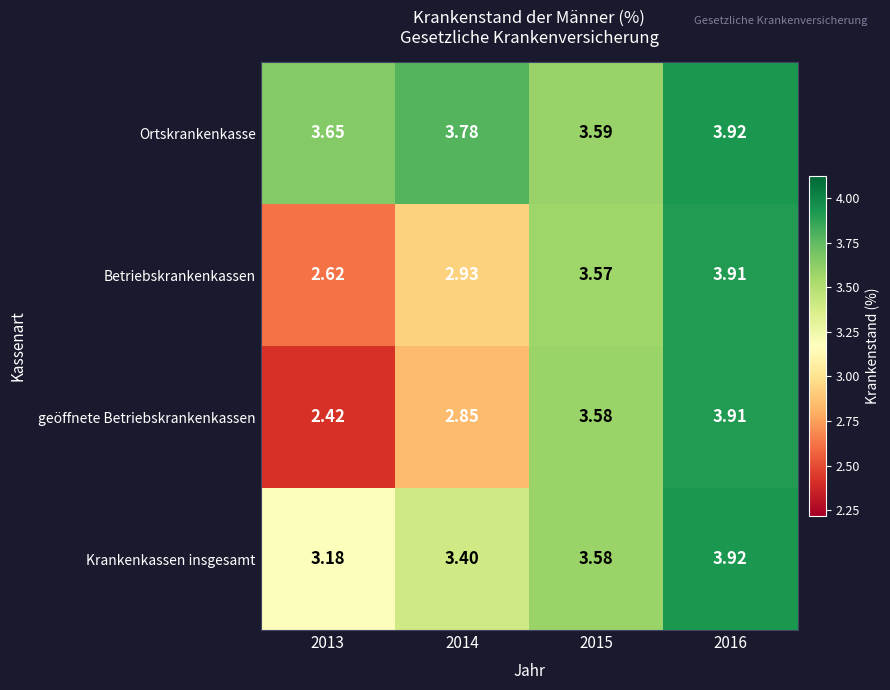

At which category is the sum across all series the highest?

2016